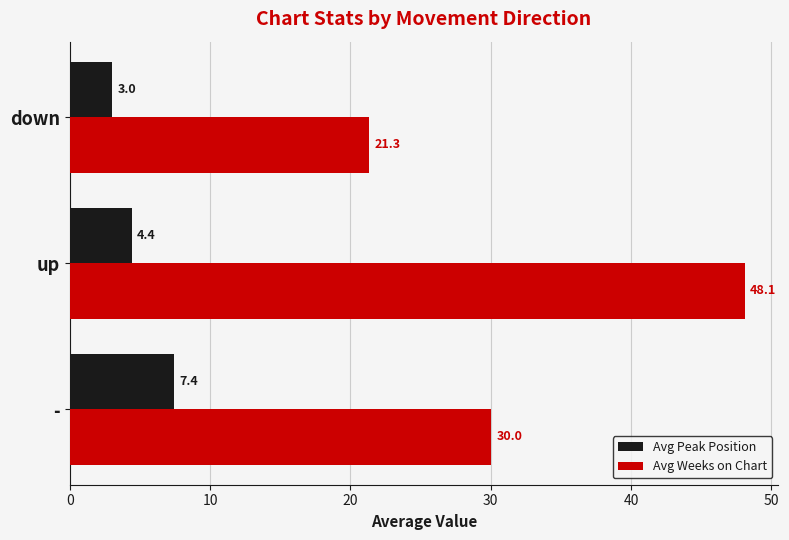

What is the average value of the Avg Peak Position series?

4.9